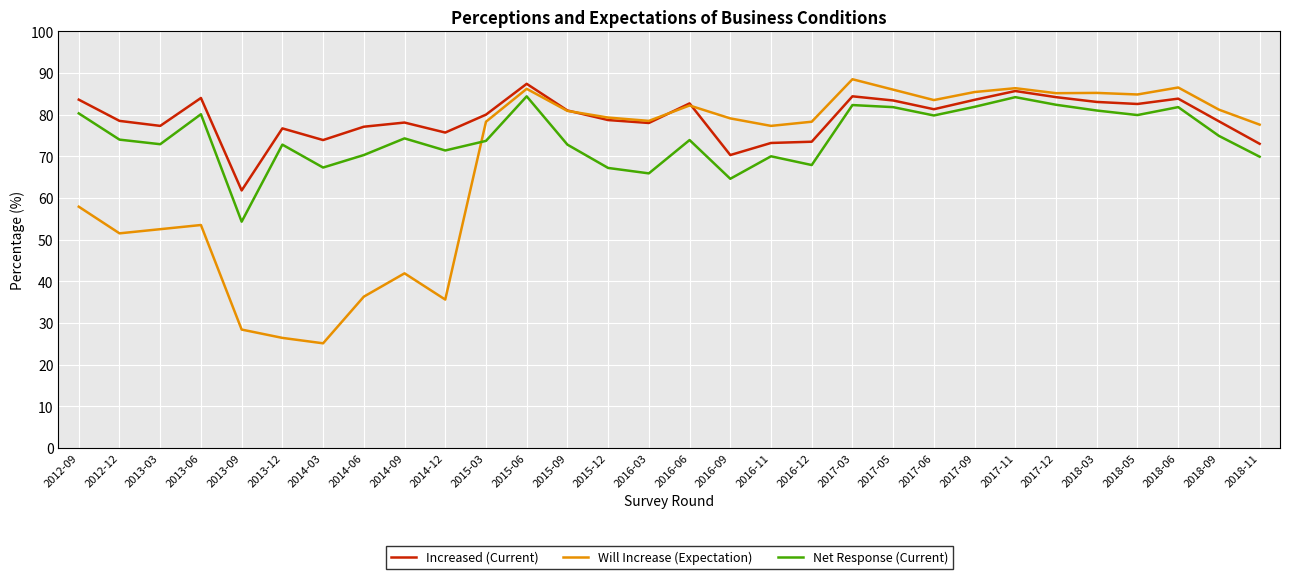

Which label corresponds to the smallest value in the chart?

2014-03